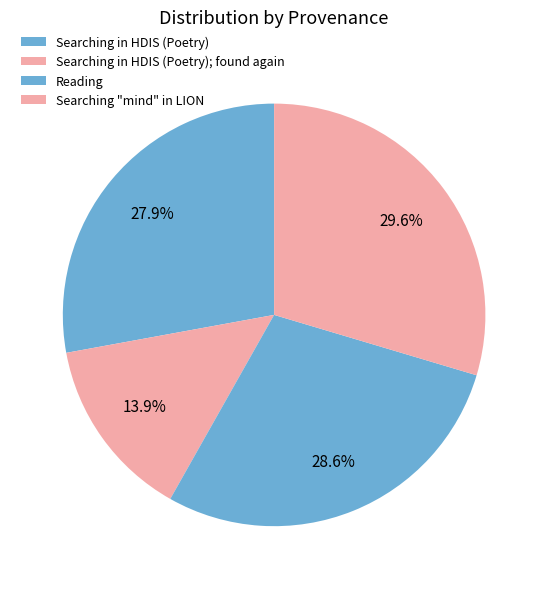

Is it true that Searching "mind" in LION is 30% of the pie?

True